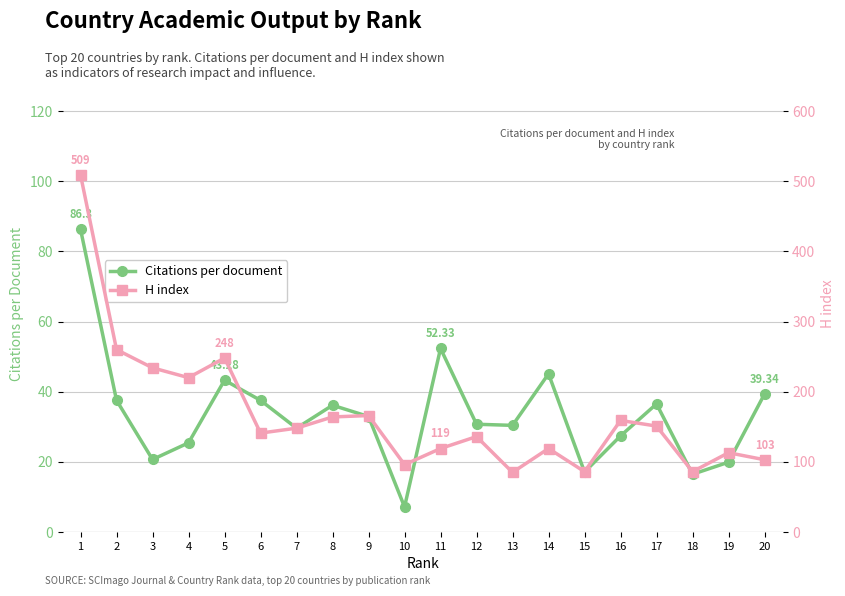

Is this an area chart (filled region under the line)?

No